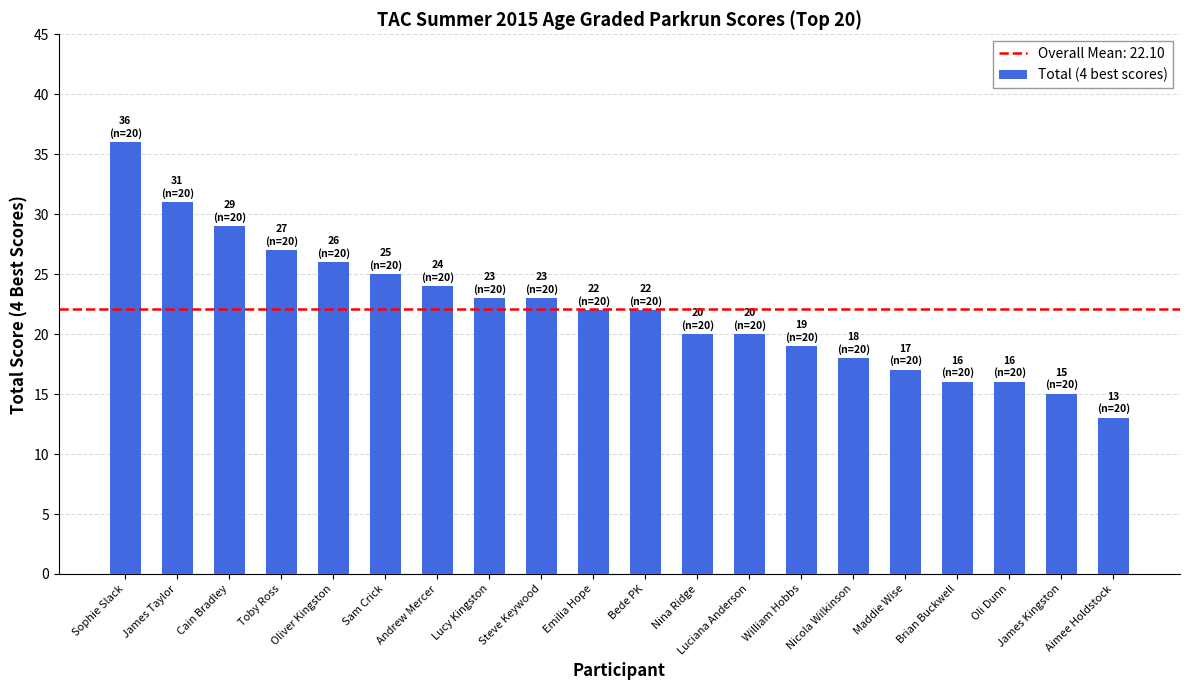

Approximately how many times larger is the value at Nicola Wilkinson compared to Toby Ross?

0.7